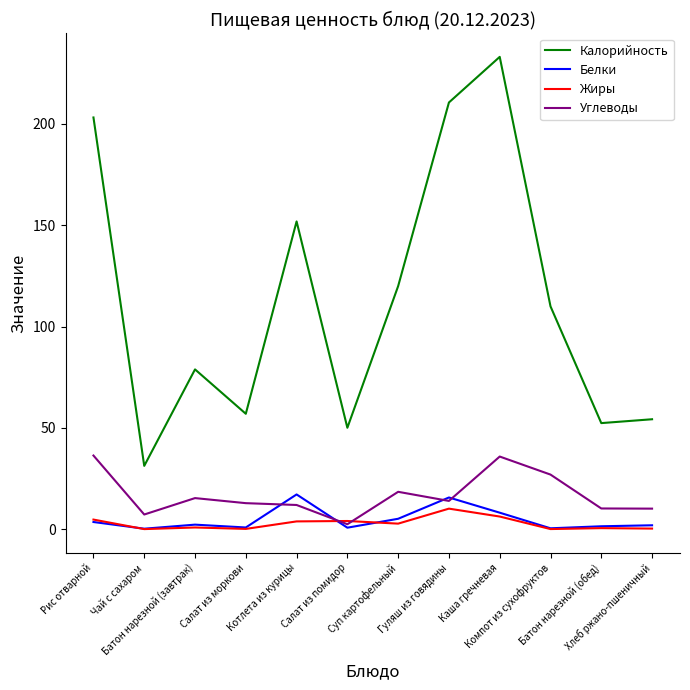

True or false: Углеводы and Калорийность intersect in this chart.

False